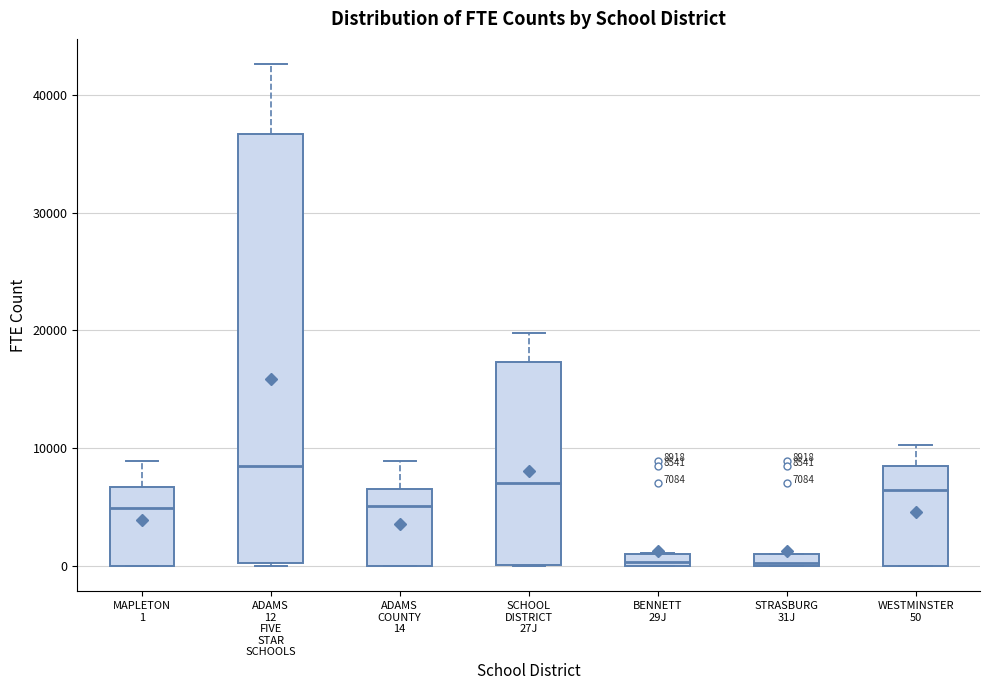

Comparing the boxes themselves (not the whiskers), which one is the tallest?

ADAMS 12 FIVE STAR SCHOOLS